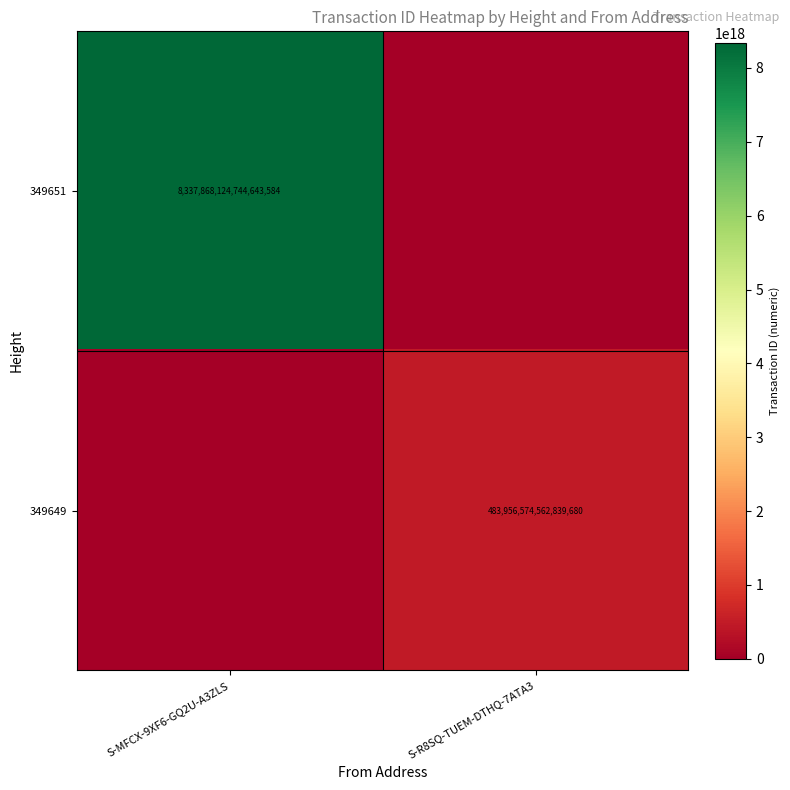

The value of 349649 at S-R8SQ-TUEM-DTHQ-7ATA3 is 483956574562839680. True or false?

True